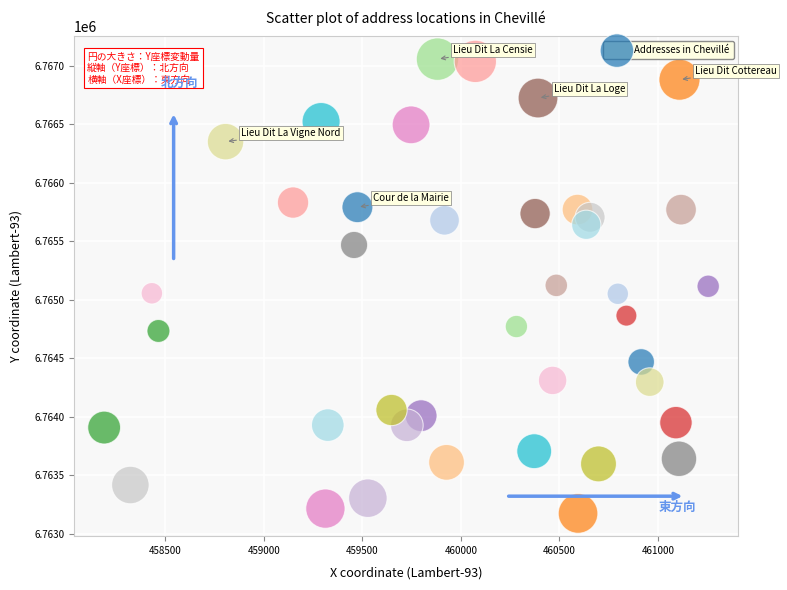

What is the range of X values (max minus min)?

3065.9